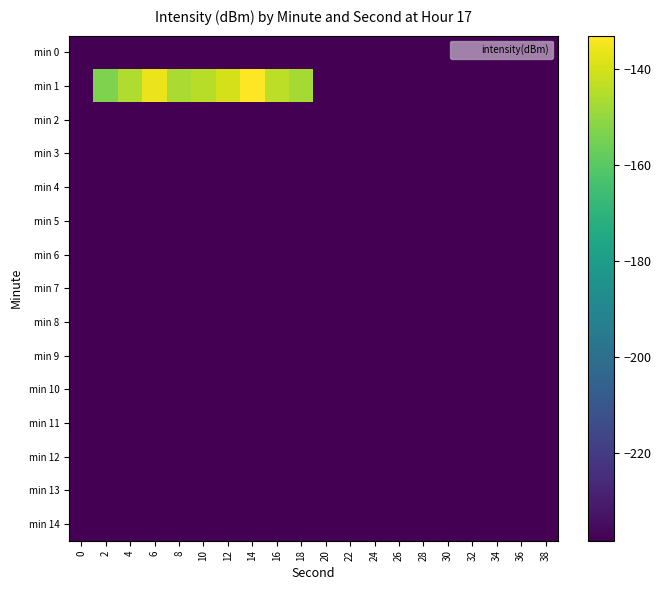

Which series has the largest range (max minus min)?

min 1